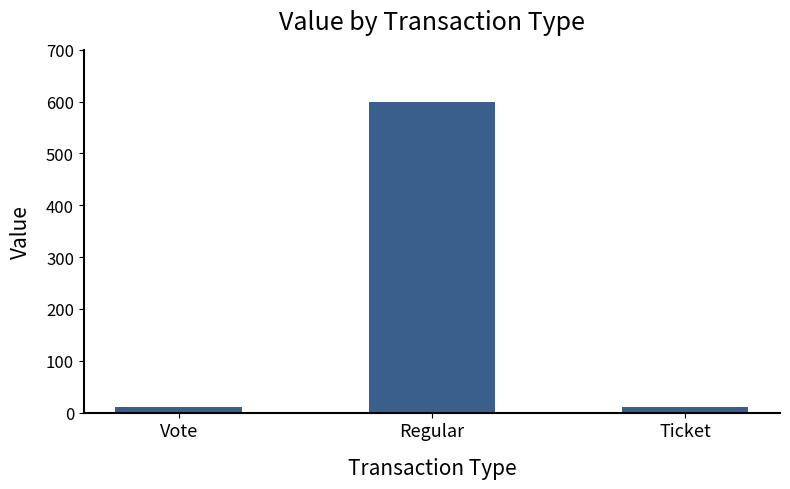

Does the chart contain any negative values?

No